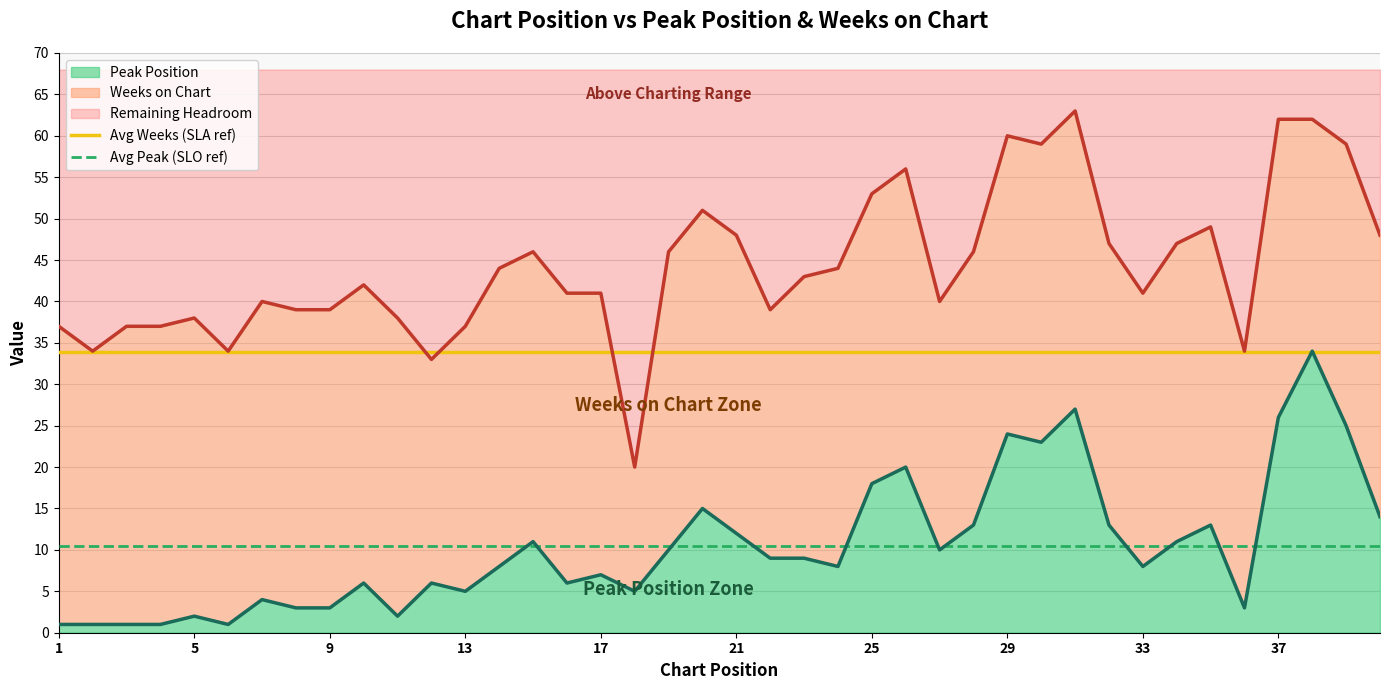

Does the chart display data point markers on the line(s)?

No